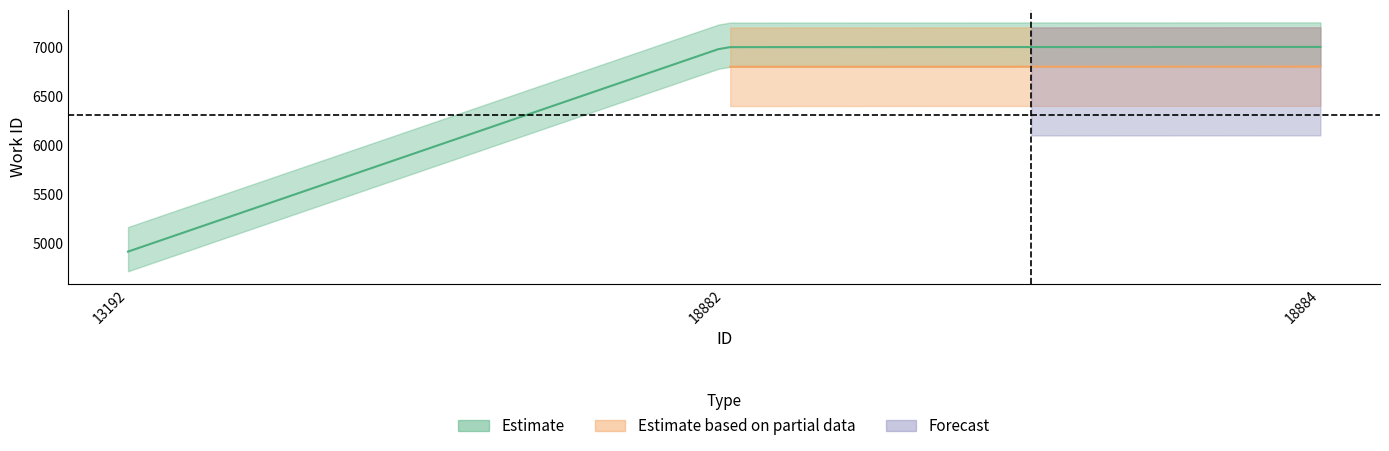

What is the difference between the maximum and minimum values in the id series?

5692